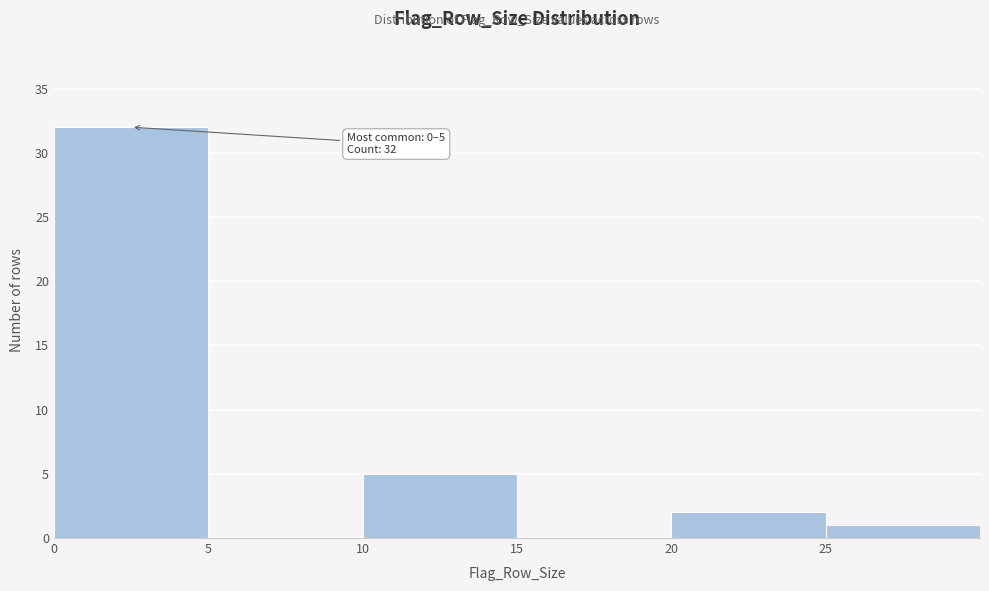

Which range on the x-axis has the tallest bar?

0 to 5